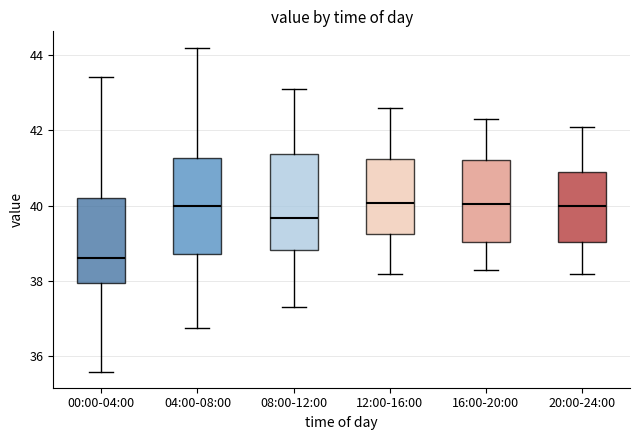

Reading left to right, read every box against the y-axis: the position of its median line, the range the box covers, and the ends of its whiskers. The values are not printed on the chart, so give them approximately, as read against the axis.

00:00-04:00: median 38.6, box 38.0 to 40.2, whiskers 35.6 to 43.4
04:00-08:00: median 40.0, box 38.8 to 41.2, whiskers 36.8 to 44.2
08:00-12:00: median 39.6, box 38.8 to 41.4, whiskers 37.4 to 43.2
12:00-16:00: median 40.0, box 39.2 to 41.2, whiskers 38.2 to 42.6
16:00-20:00: median 40.0, box 39.0 to 41.2, whiskers 38.4 to 42.4
20:00-24:00: median 40.0, box 39.0 to 41.0, whiskers 38.2 to 42.2